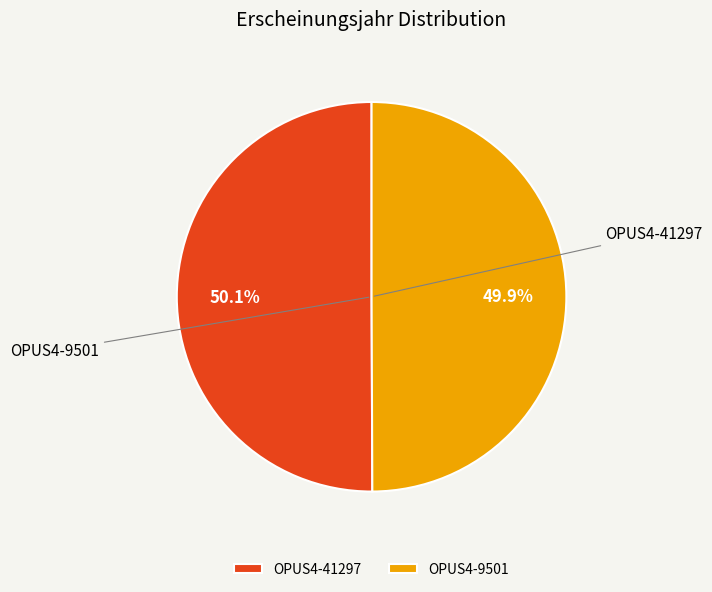

What is the ratio of the value at OPUS4-9501 to the value at OPUS4-41297?

1.0